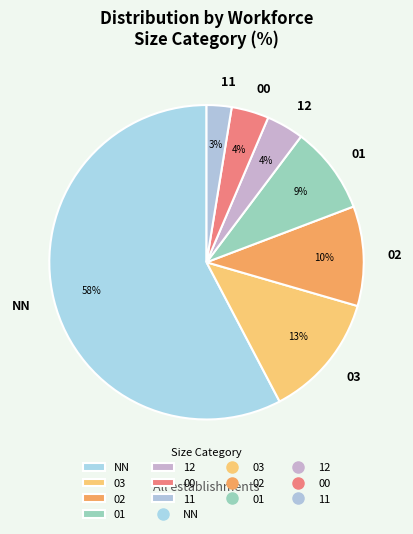

True or false: 03 accounts for 13% of the total.

True